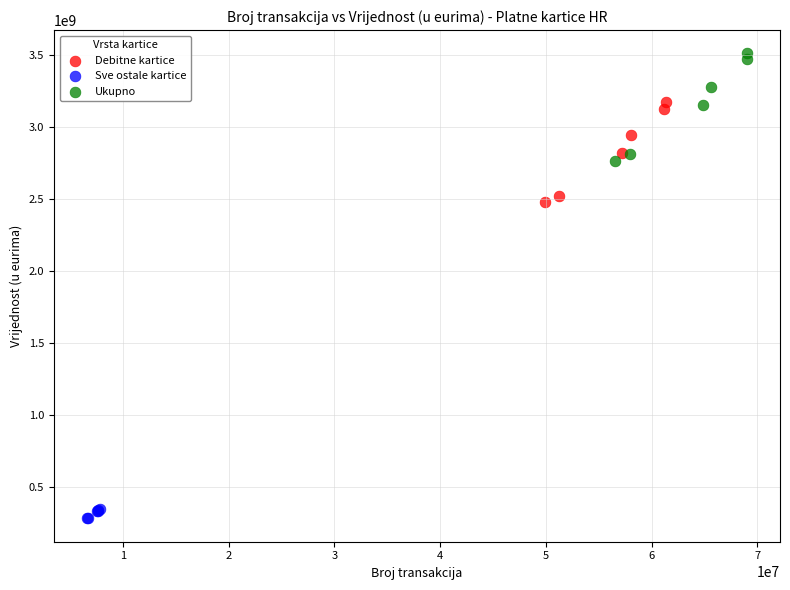

Which series contains the lowest Y value?

Sve ostale kartice